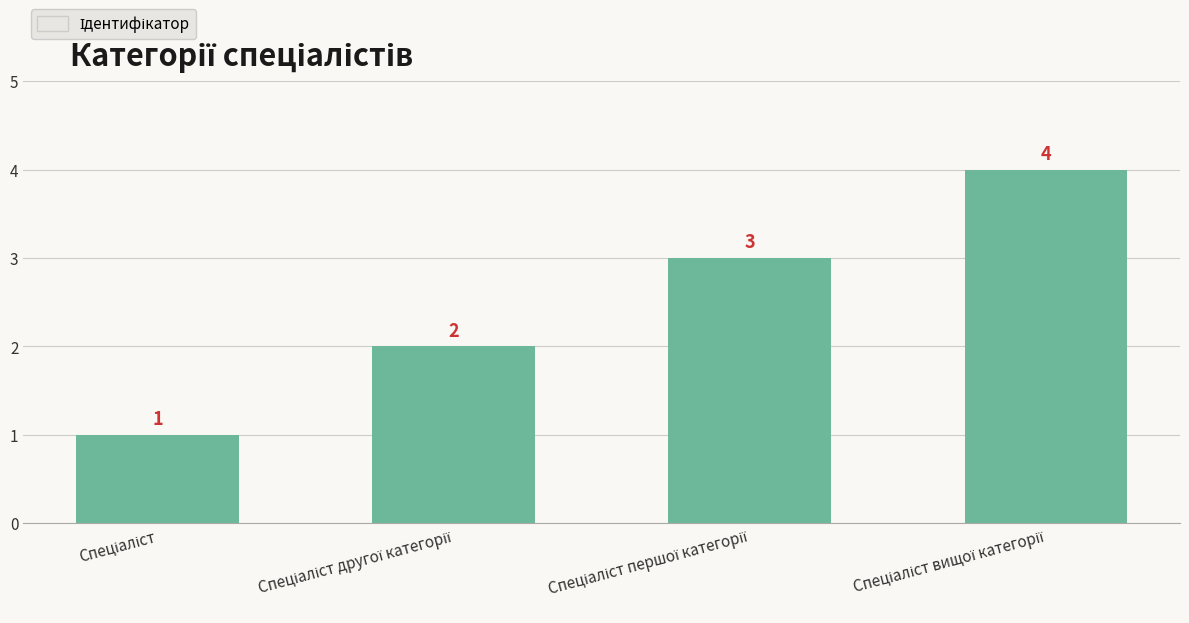

What is the difference between the maximum and minimum values?

3